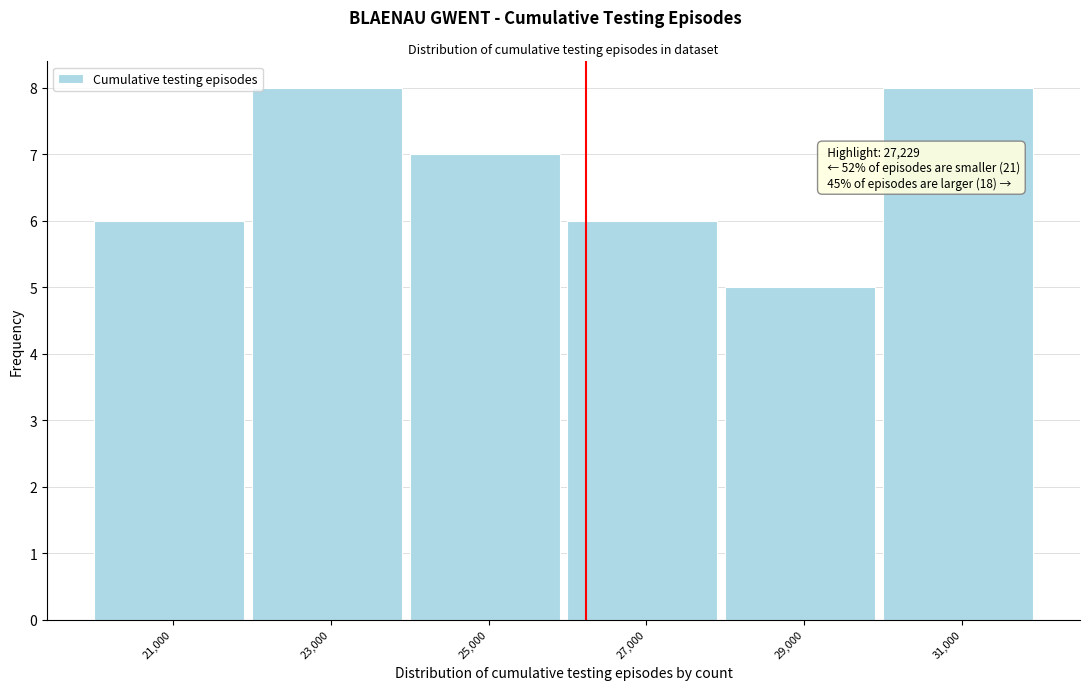

Reading left to right, what are all the values shown in this chart?

6	8	7	6	5	8